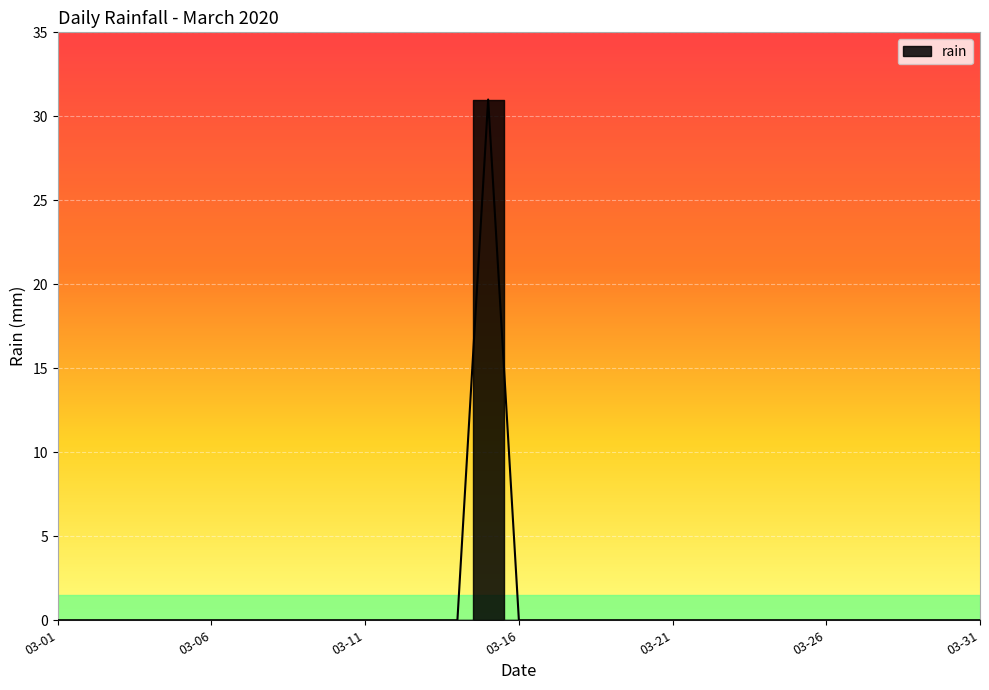

What is the maximum value shown in the chart?

31